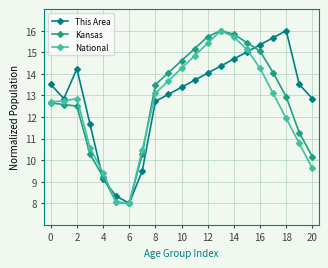

What is the value of the Kansas point at the 18th from the left?

14.1